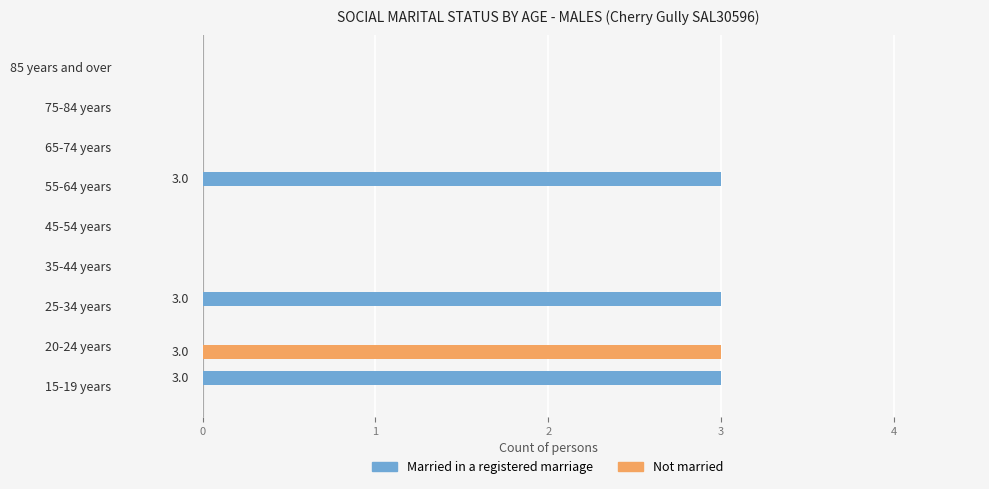

The value of Married in a registered marriage at 45-54 years is 0. True or false?

True